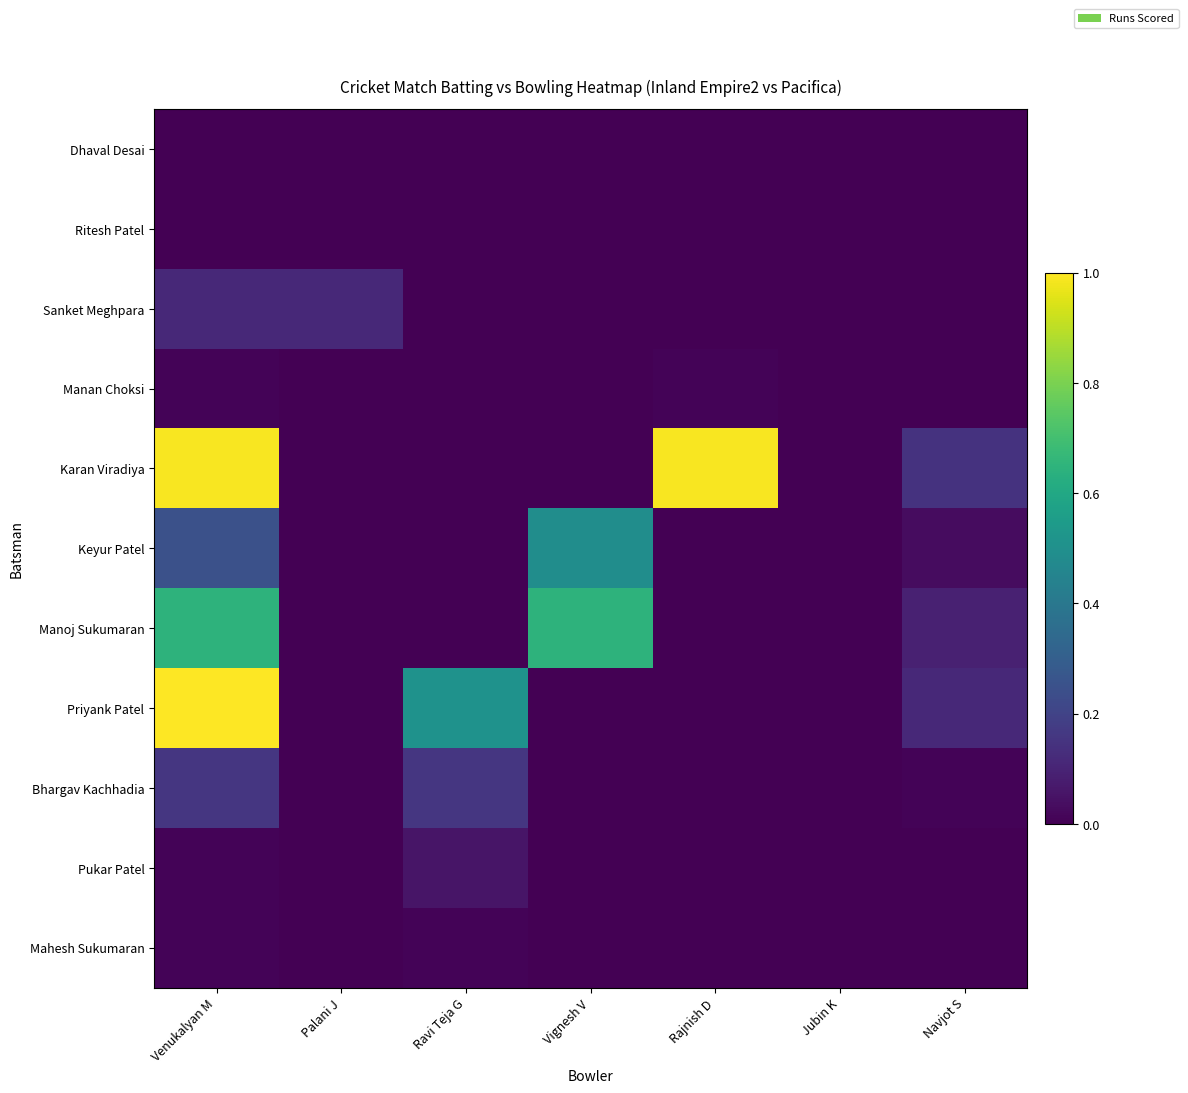

Reading right to left, transcribe all the data shown in this chart.

Dhaval Desai: Navjot S=0.0	Jubin K=0.0	Rajnish D=0.0	Vignesh V=0.0	Ravi Teja G=0.0	Palani J=0.0	Venukalyan M=0.0
Ritesh Patel: Navjot S=0.0	Jubin K=0.0	Rajnish D=0.0	Vignesh V=0.0	Ravi Teja G=0.0	Palani J=0.0	Venukalyan M=0.0
Sanket Meghpara: Navjot S=0.0	Jubin K=0.0	Rajnish D=0.0	Vignesh V=0.0	Ravi Teja G=0.0	Palani J=0.1	Venukalyan M=0.1
Manan Choksi: Navjot S=0.0	Jubin K=0.0	Rajnish D=0.0	Vignesh V=0.0	Ravi Teja G=0.0	Palani J=0.0	Venukalyan M=0.0
Karan Viradiya: Navjot S=0.1	Jubin K=0.0	Rajnish D=1.0	Vignesh V=0.0	Ravi Teja G=0.0	Palani J=0.0	Venukalyan M=1.0
Keyur Patel: Navjot S=0.0	Jubin K=0.0	Rajnish D=0.0	Vignesh V=0.5	Ravi Teja G=0.0	Palani J=0.0	Venukalyan M=0.2
Manoj Sukumaran: Navjot S=0.1	Jubin K=0.0	Rajnish D=0.0	Vignesh V=0.6	Ravi Teja G=0.0	Palani J=0.0	Venukalyan M=0.6
Priyank Patel: Navjot S=0.1	Jubin K=0.0	Rajnish D=0.0	Vignesh V=0.0	Ravi Teja G=0.5	Palani J=0.0	Venukalyan M=1.0
Bhargav Kachhadia: Navjot S=0.0	Jubin K=0.0	Rajnish D=0.0	Vignesh V=0.0	Ravi Teja G=0.2	Palani J=0.0	Venukalyan M=0.2
Pukar Patel: Navjot S=0.0	Jubin K=0.0	Rajnish D=0.0	Vignesh V=0.0	Ravi Teja G=0.1	Palani J=0.0	Venukalyan M=0.0
Mahesh Sukumaran: Navjot S=0.0	Jubin K=0.0	Rajnish D=0.0	Vignesh V=0.0	Ravi Teja G=0.0	Palani J=0.0	Venukalyan M=0.0